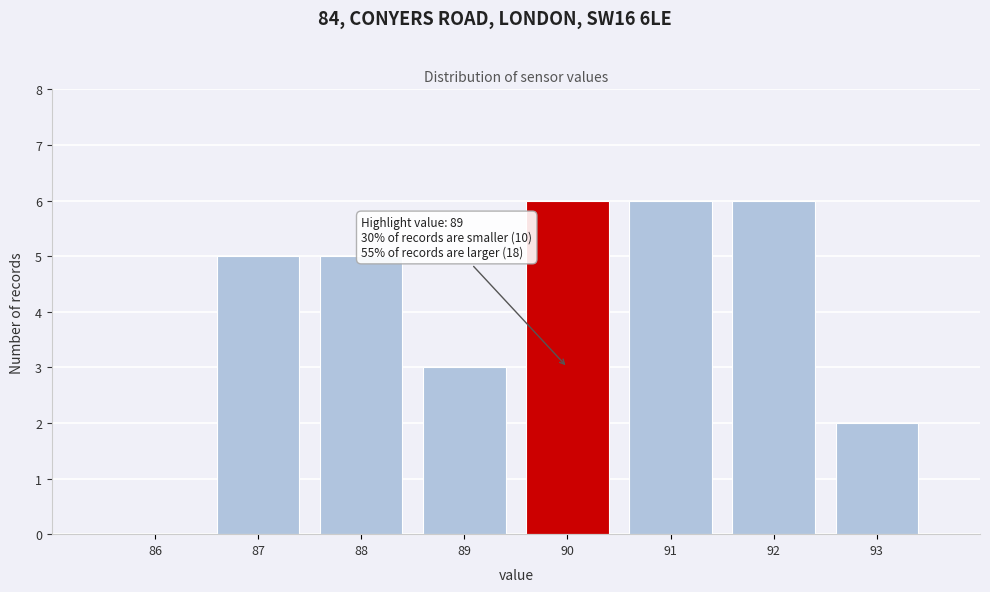

Reading right to left, what are all the values shown in this chart?

93=2	92=6	91=6	90=6	89=3	88=5	87=5	86=0